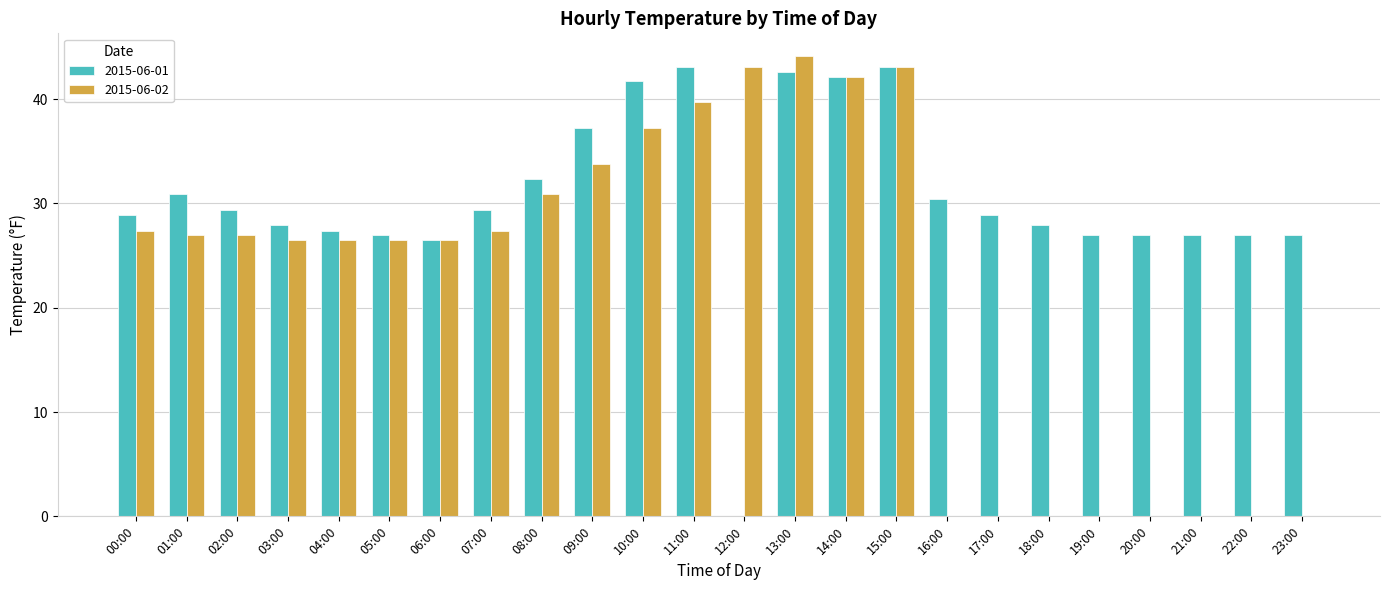

What is the approximate value of 2015-06-02 at 01:00?

27.0